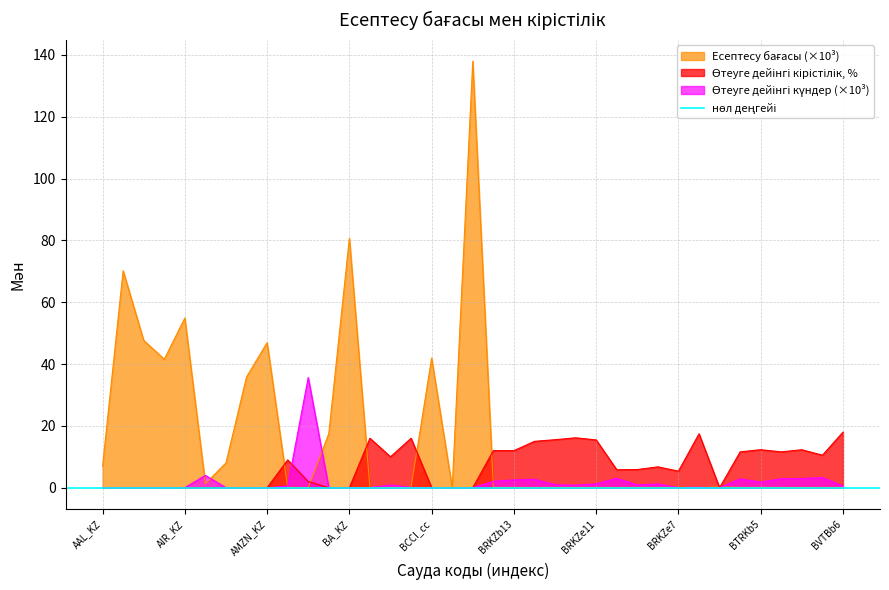

Which series ends up on top after the final intersection of Есептесу бағасы and Өтеуге дейінгі күндер?

Өтеуге дейінгі күндер